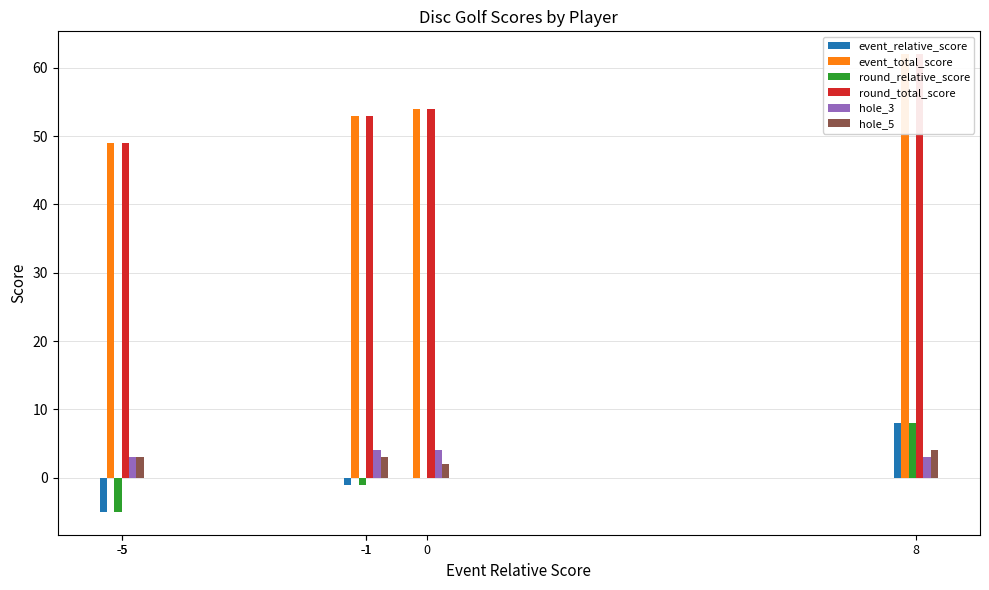

Reading right to left, extract all data points from this chart.

event_relative_score: 8	-1	-1	0	-5	-5
event_total_score: 62	53	53	54	49	49
round_relative_score: 8	-1	-1	0	-5	-5
round_total_score: 62	53	53	54	49	49
hole_3: 3	4	2	4	2	3
hole_5: 4	3	2	2	3	2